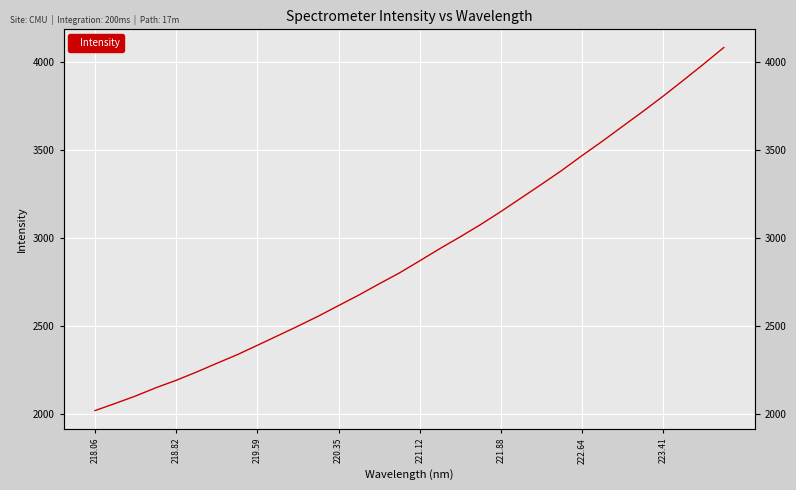

What is the value of the 23rd point from the left?

3305.2